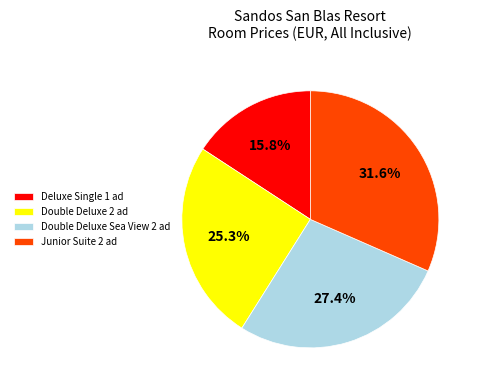

What percentage do Junior Suite 2 ad and Double Deluxe Sea View 2 ad together represent?

58.9%